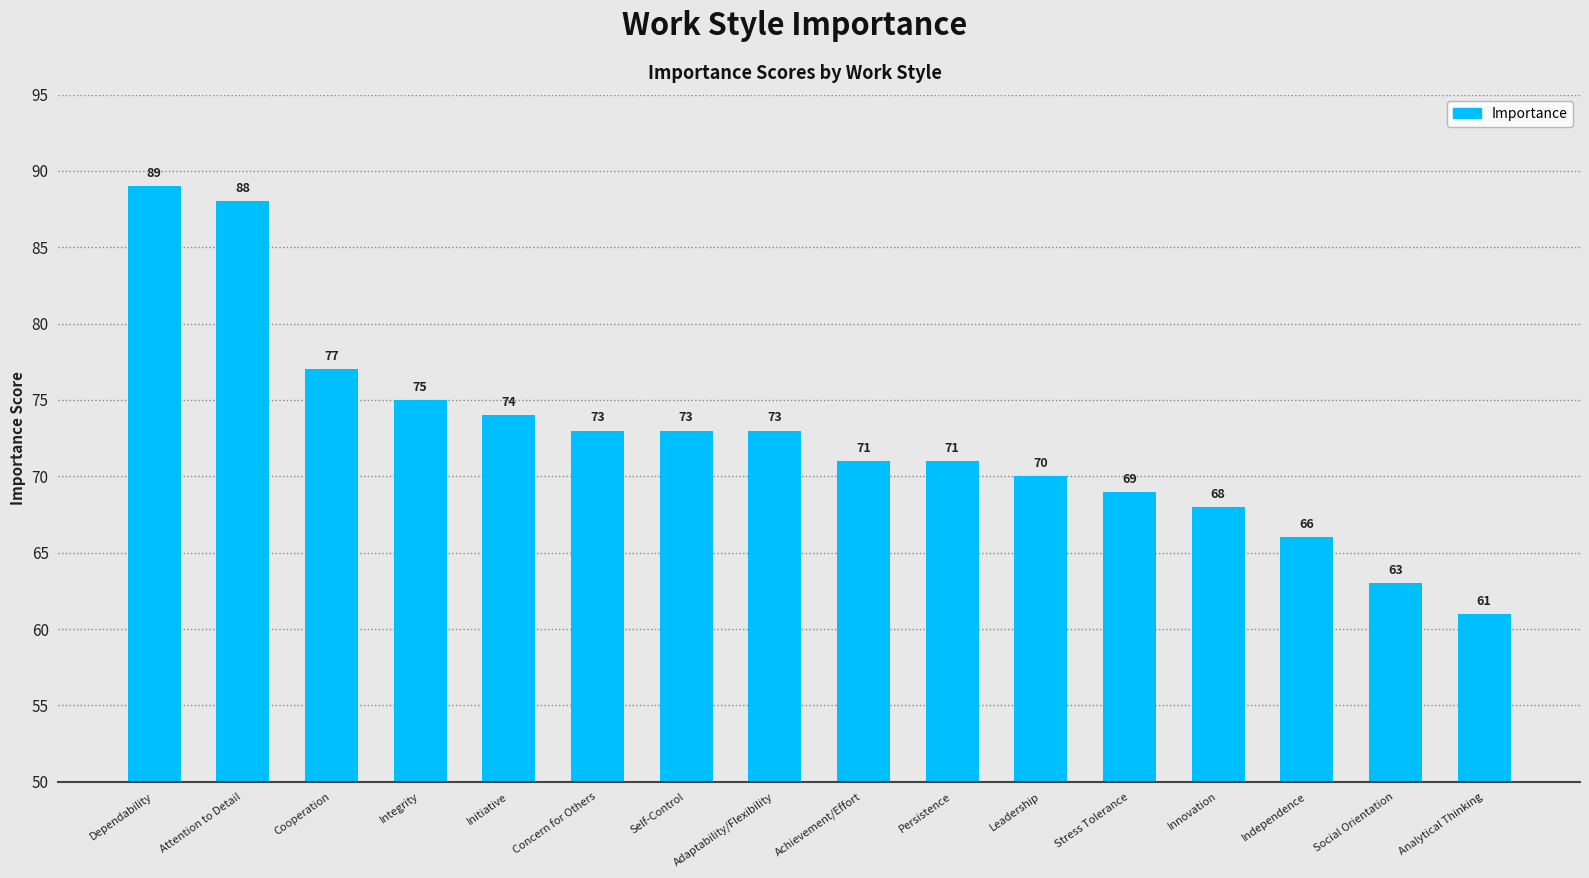

How many data points are less than 73?

8